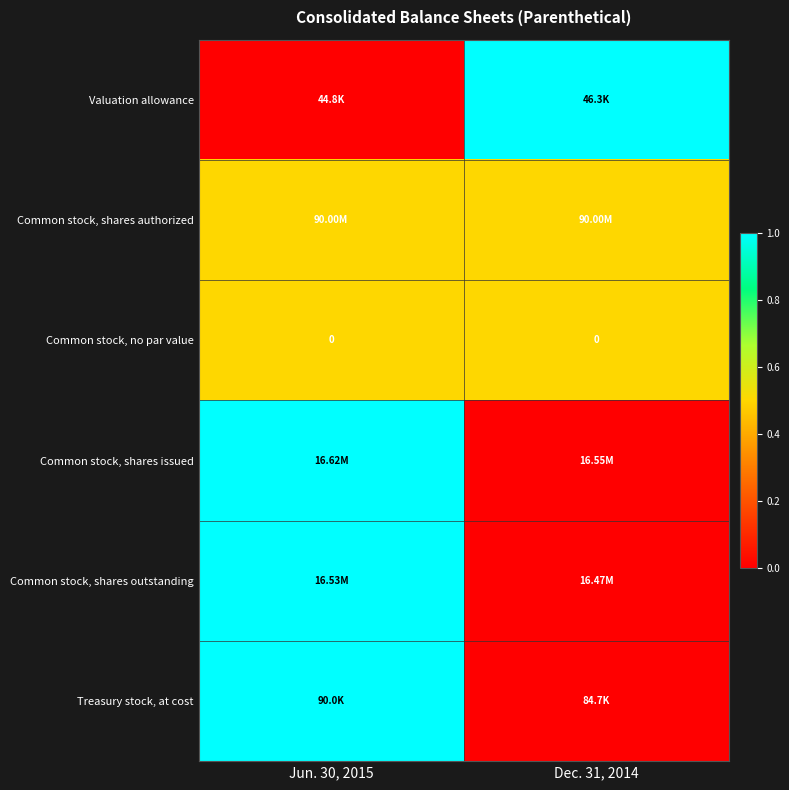

The Treasury stock, at cost series shows 1.3 at Jun. 30, 2015. True or false?

False